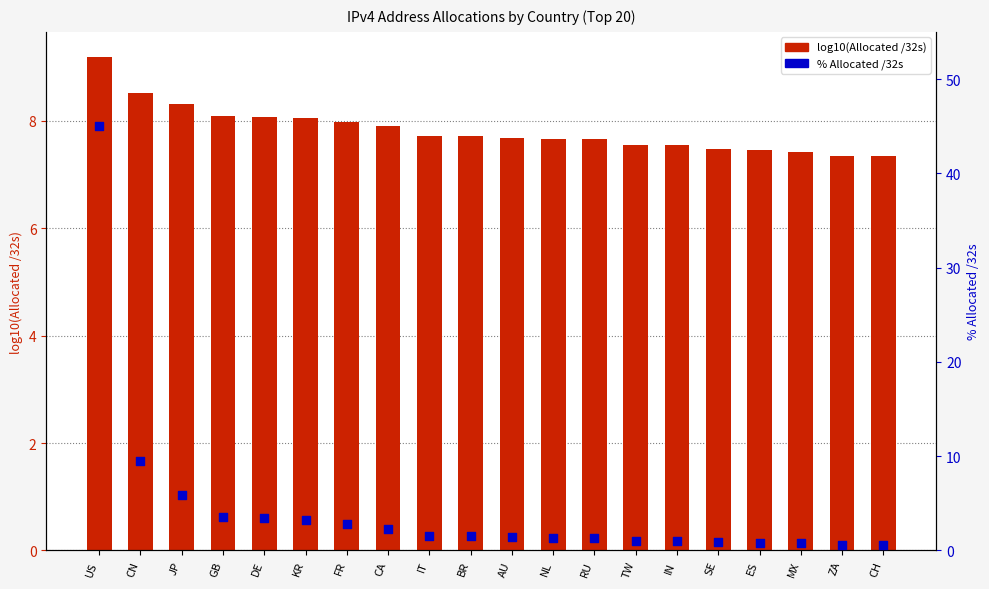

Which series contains the lowest Y value?

% Allocated /32s